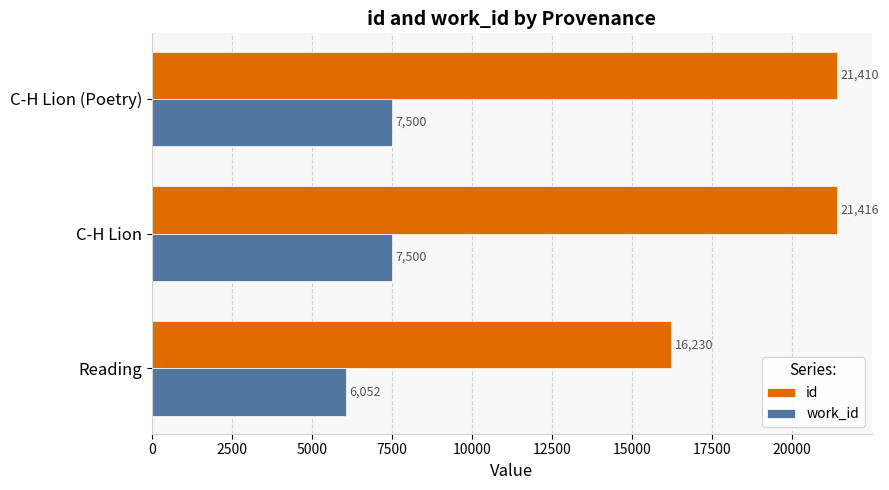

Rank the series by their average value, from highest to lowest.

id, work_id